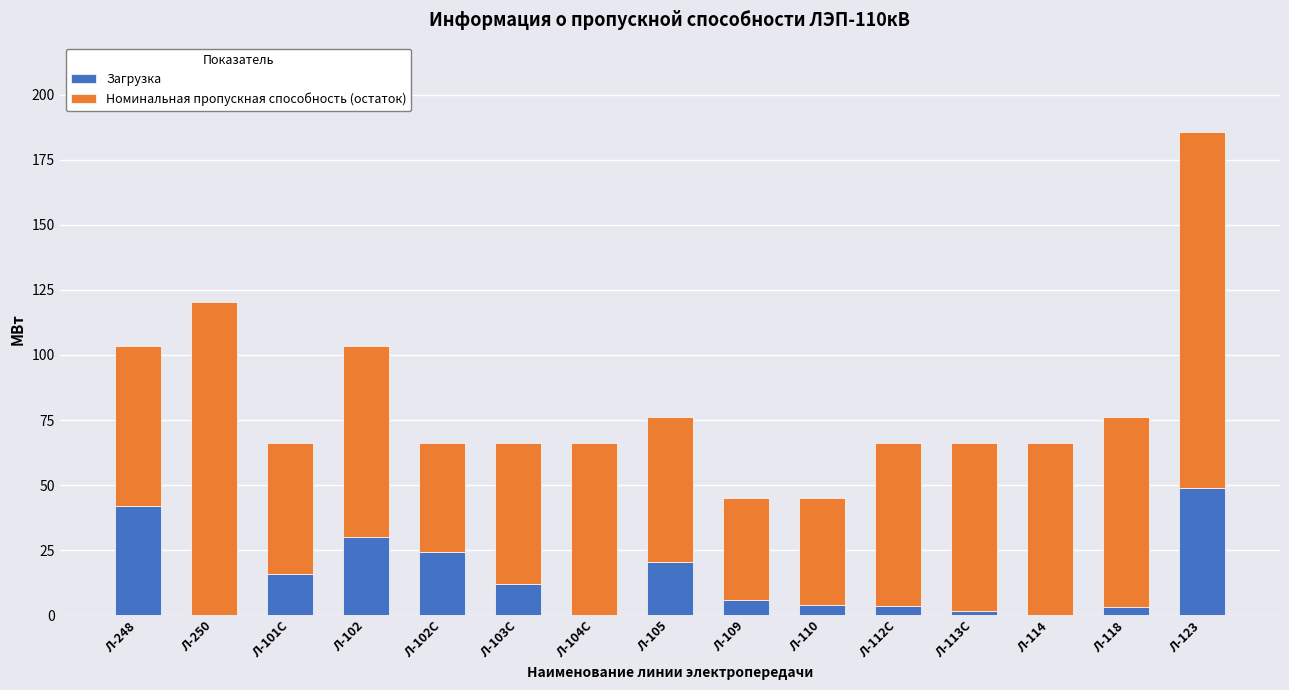

What is the maximum value for Загрузка?

49.0